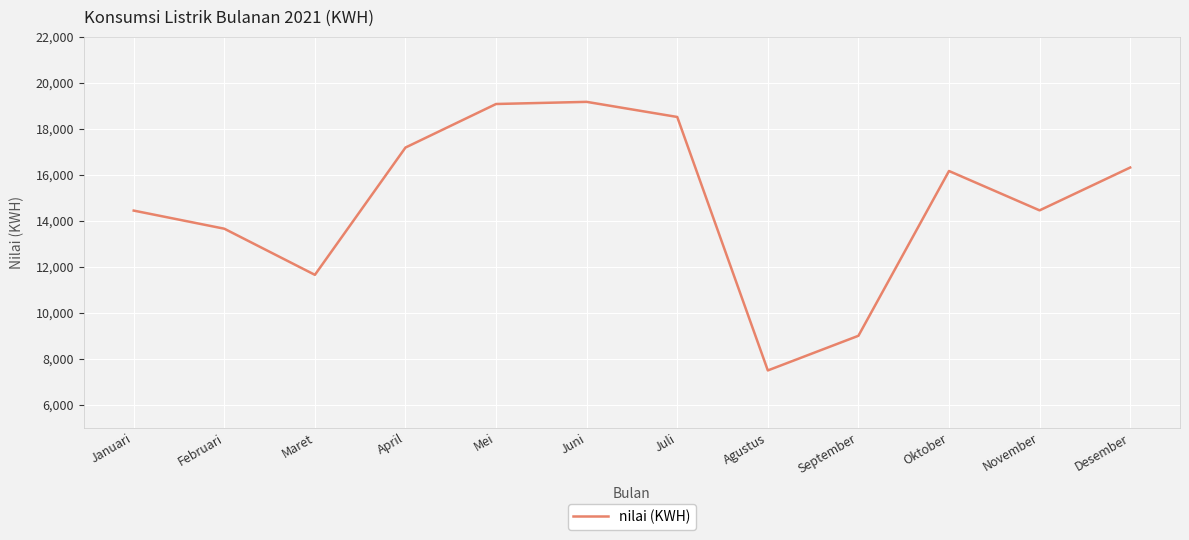

Where is the data nearest to the value 13328?

Februari